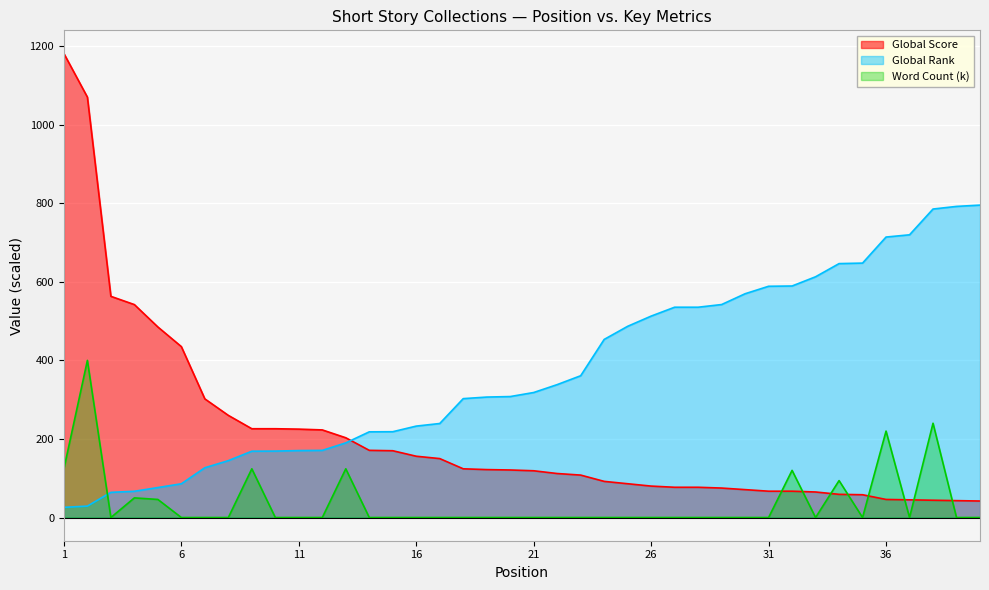

Does the chart display data point markers on the line(s)?

No